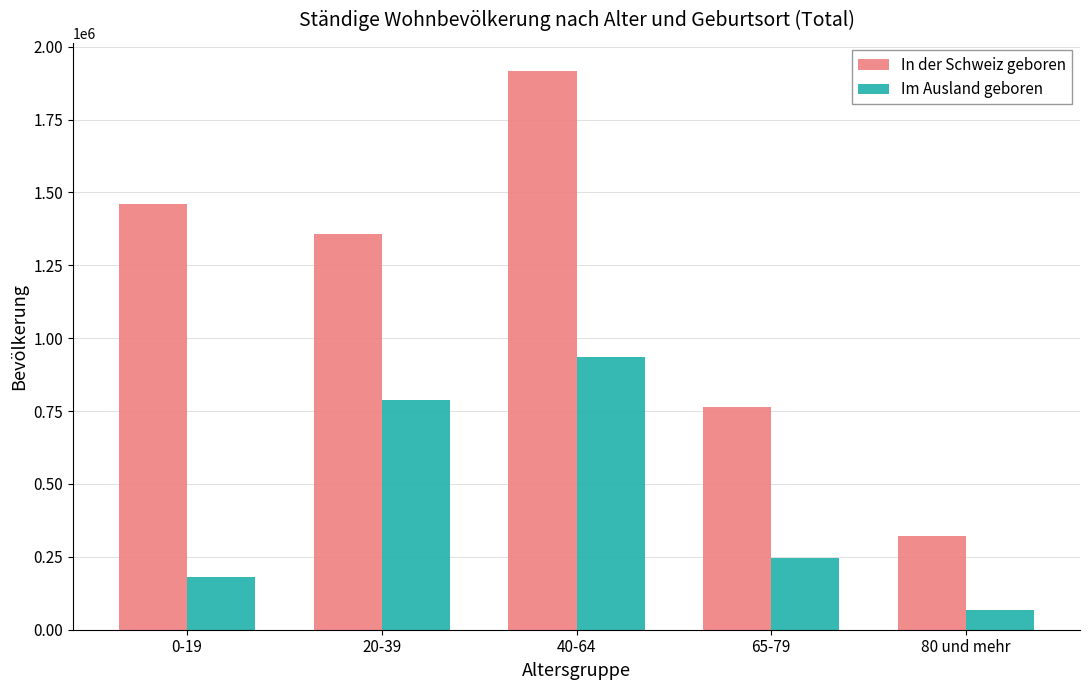

True or false: Im Ausland geboren has a value of 336666 at 40-64.

False